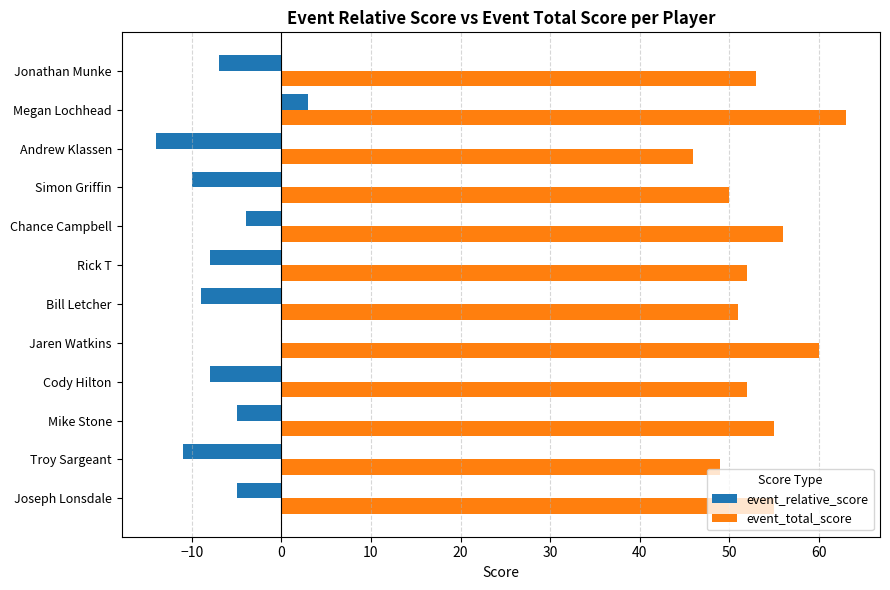

Which series has the largest total across all categories?

event_total_score